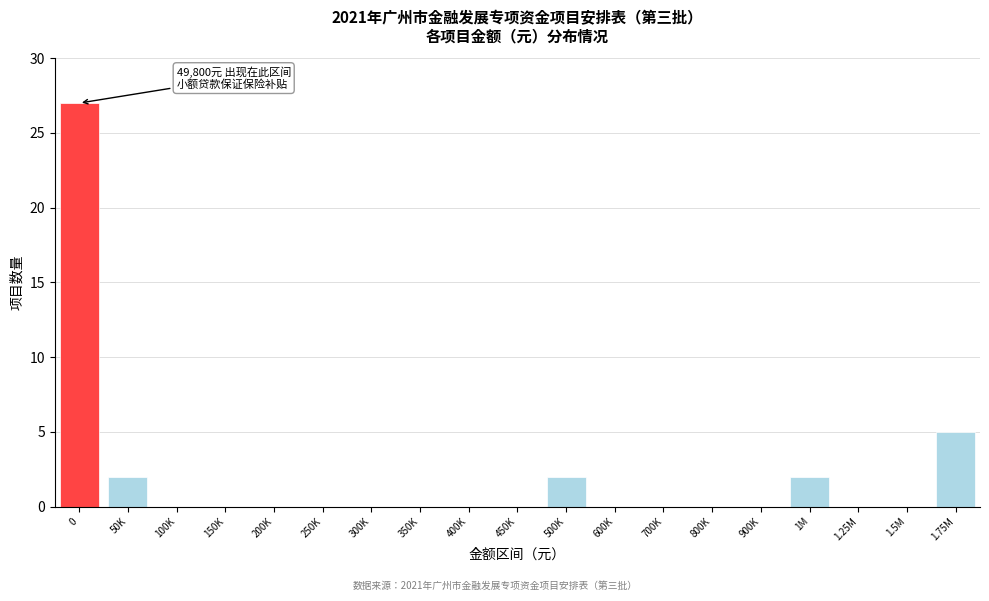

Reading right to left, extract all data points from this chart.

1.75M=5	1.5M=0	1.25M=0	1M=2	900K=0	800K=0	700K=0	600K=0	500K=2	450K=0	400K=0	350K=0	300K=0	250K=0	200K=0	150K=0	100K=0	50K=2	0=27